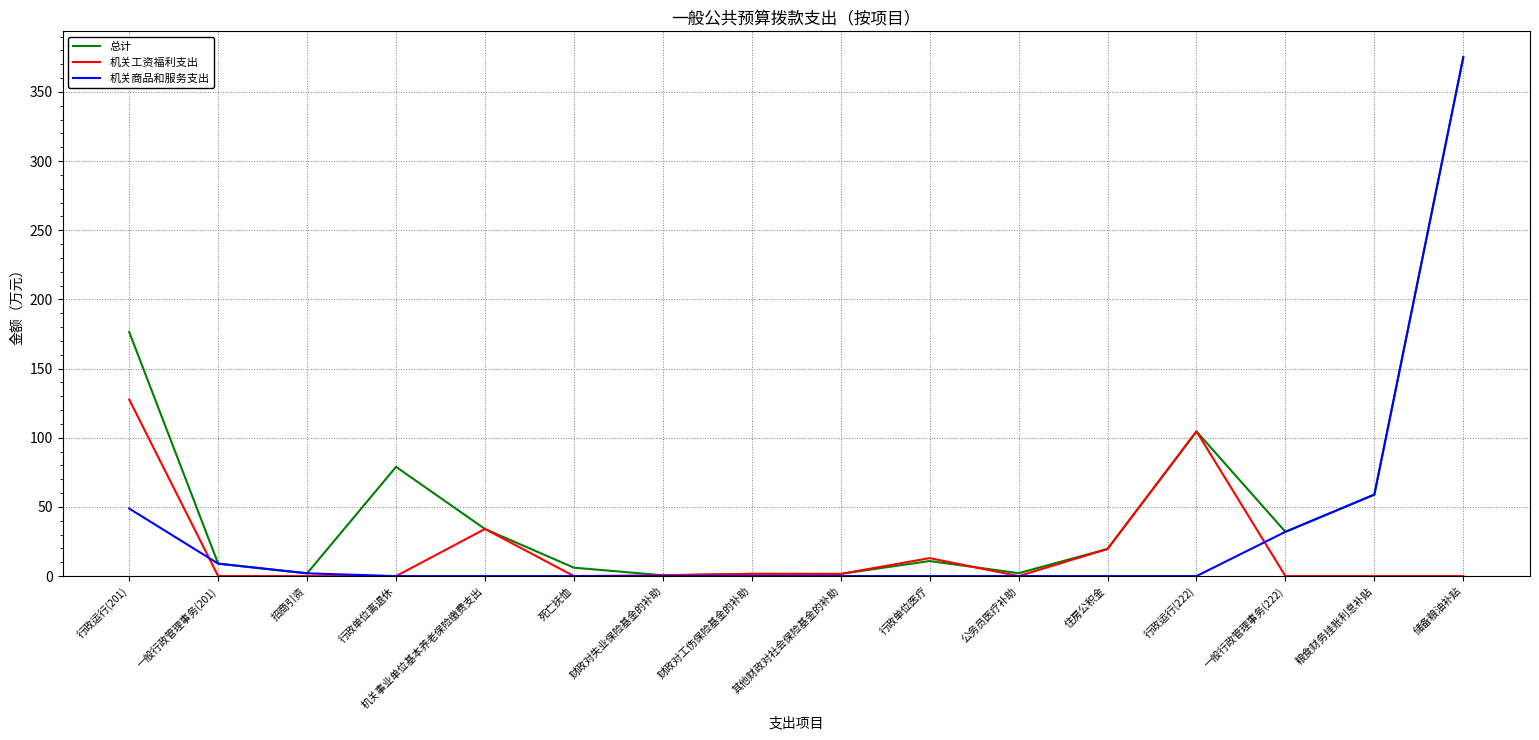

Where do 机关商品和服务支出 and 机关工资福利支出 first cross each other?

行政运行(201) and 一般行政管理事务(201)